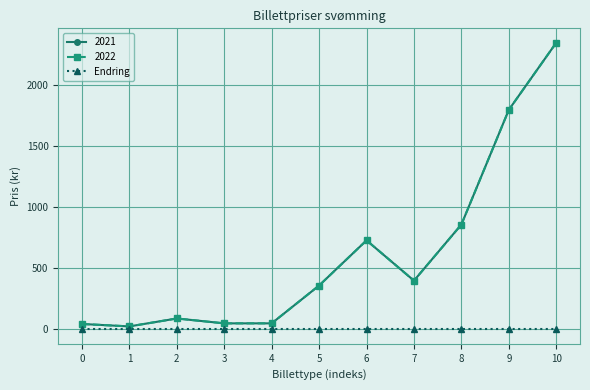

True or false: 2022 and 2021 intersect in this chart.

False